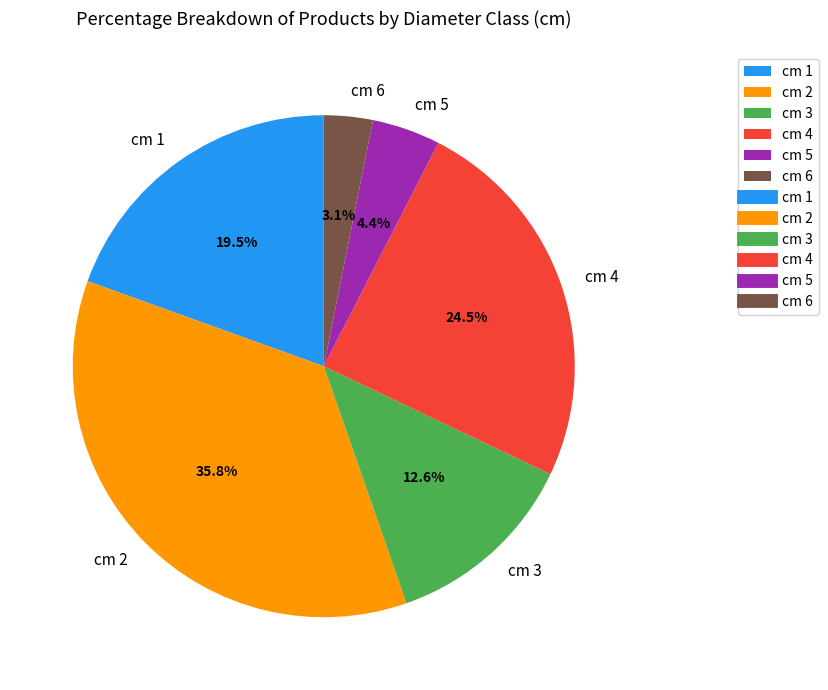

Is there any slice that represents more than half of the pie?

No